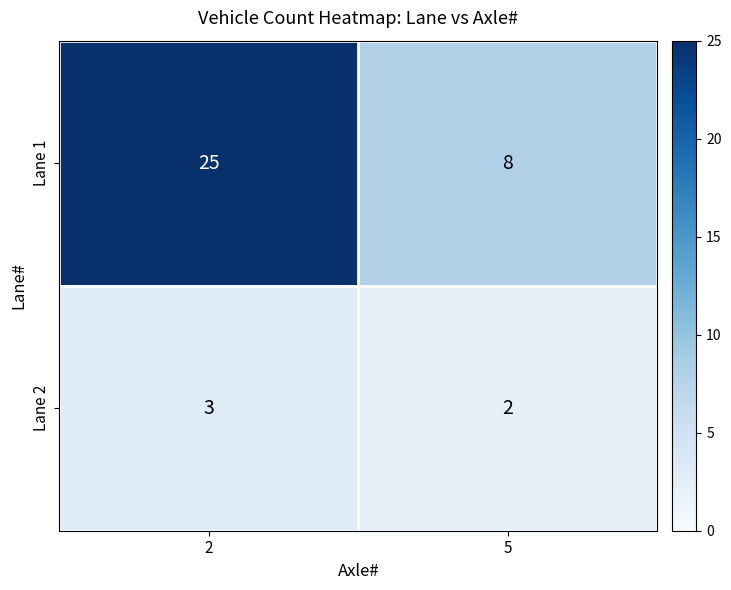

What value does the Lane 1 series have at 5?

8